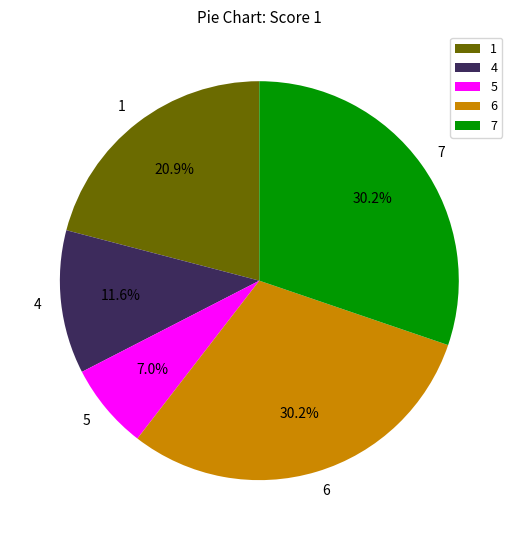

What is the smallest slice in the pie chart?

5